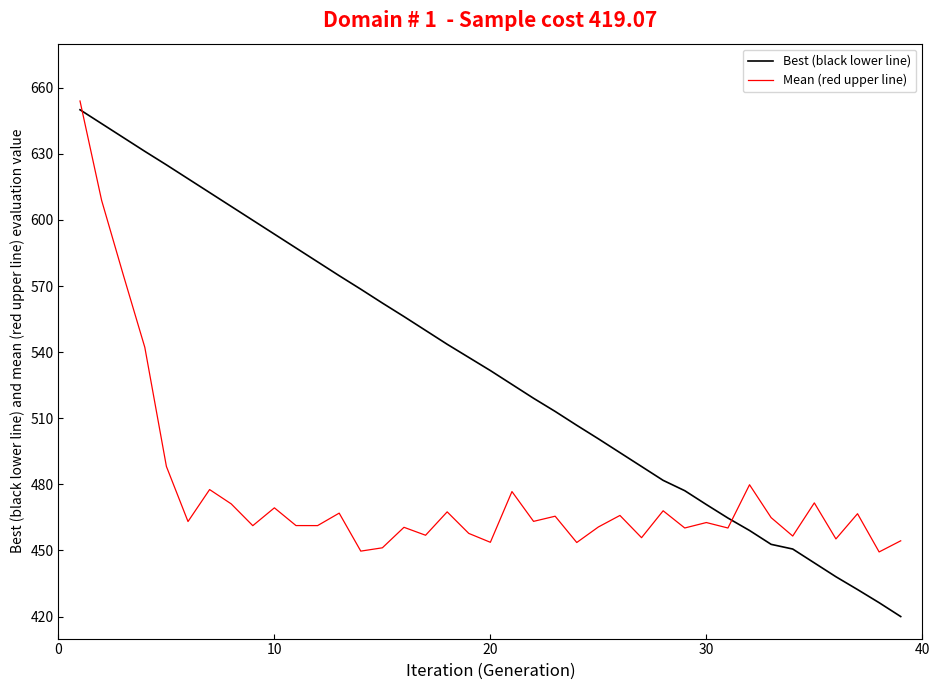

Which series has the widest spread of values?

Best (black lower line)